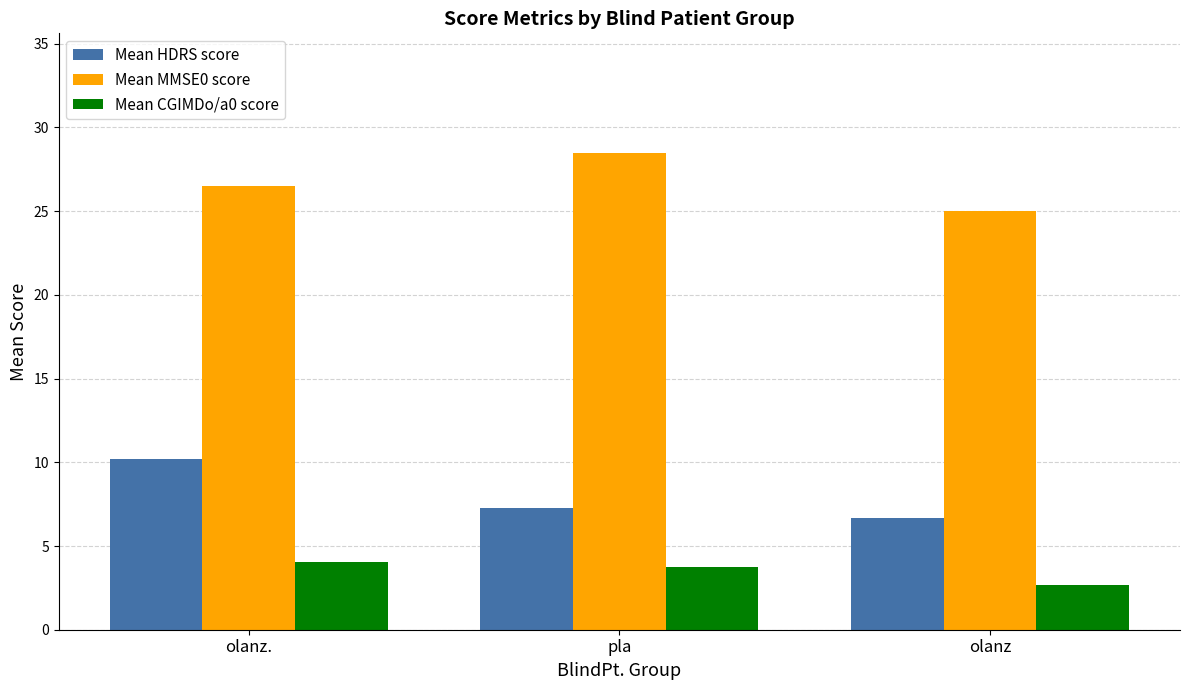

How many data points in Mean HDRS score are above 7?

2